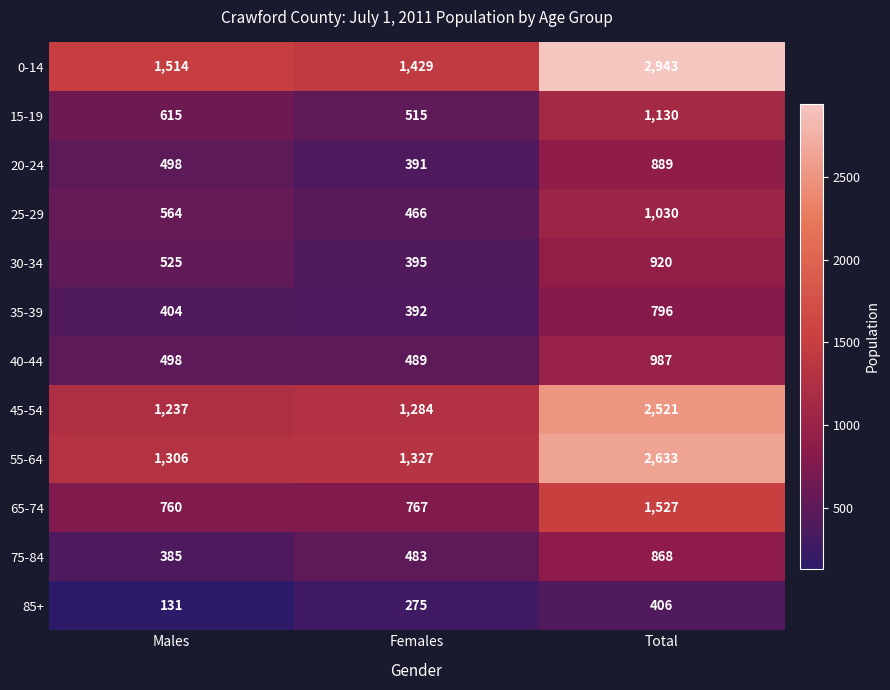

What is the smallest value displayed?

131